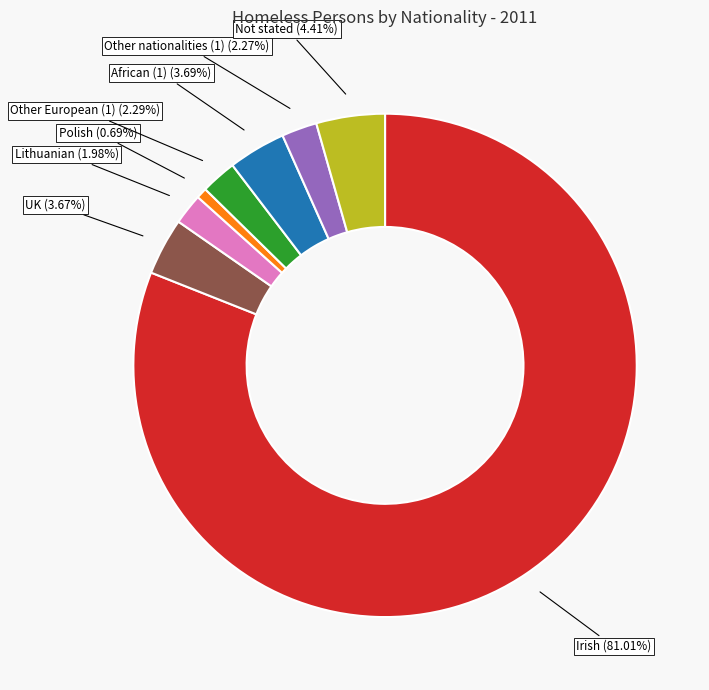

Between Irish and Lithuanian, which is larger?

Irish